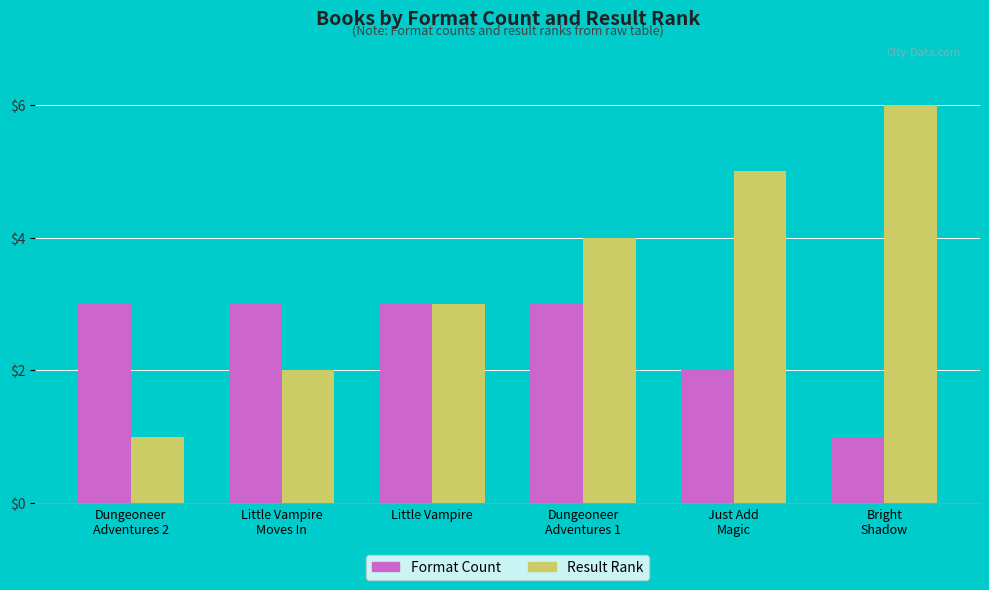

List the series in order of their overall mean, lowest first.

Format Count, Result Rank